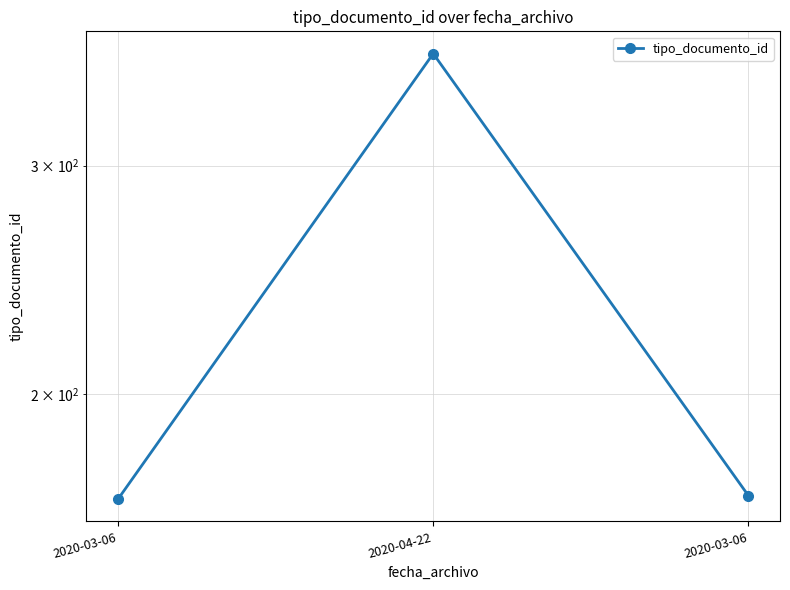

Does the chart have visible grid lines?

Yes